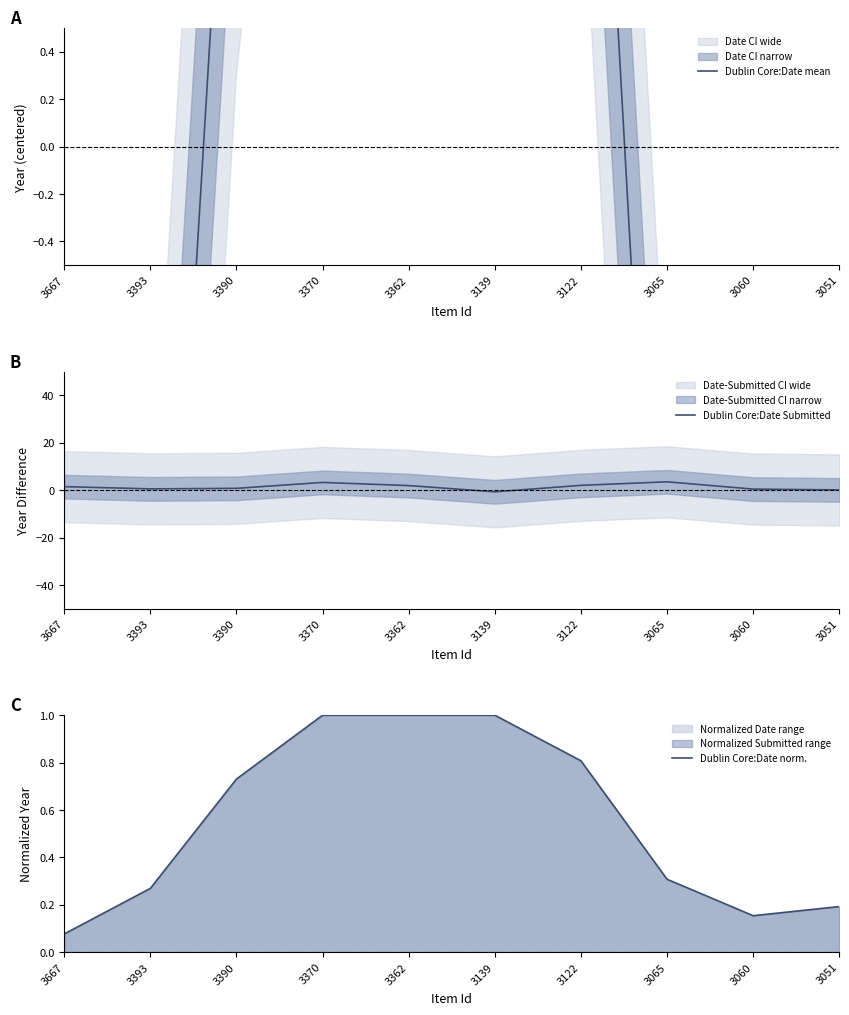

What is the difference between the highest and lowest values at 3362?

4.8